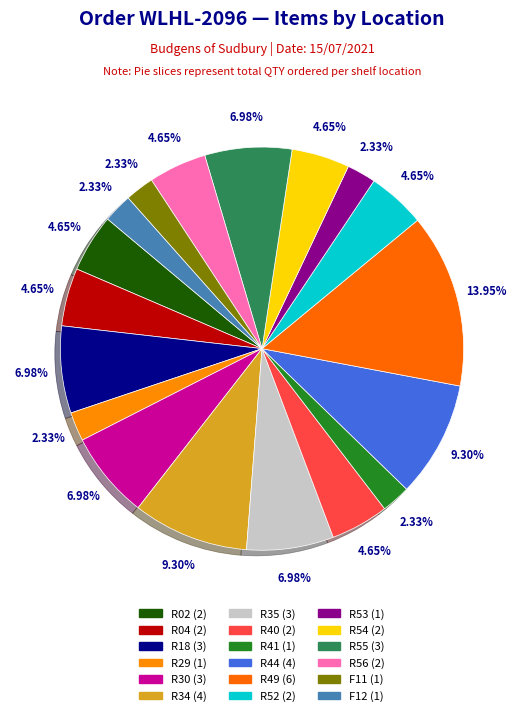

How many slices are in this pie chart?

18